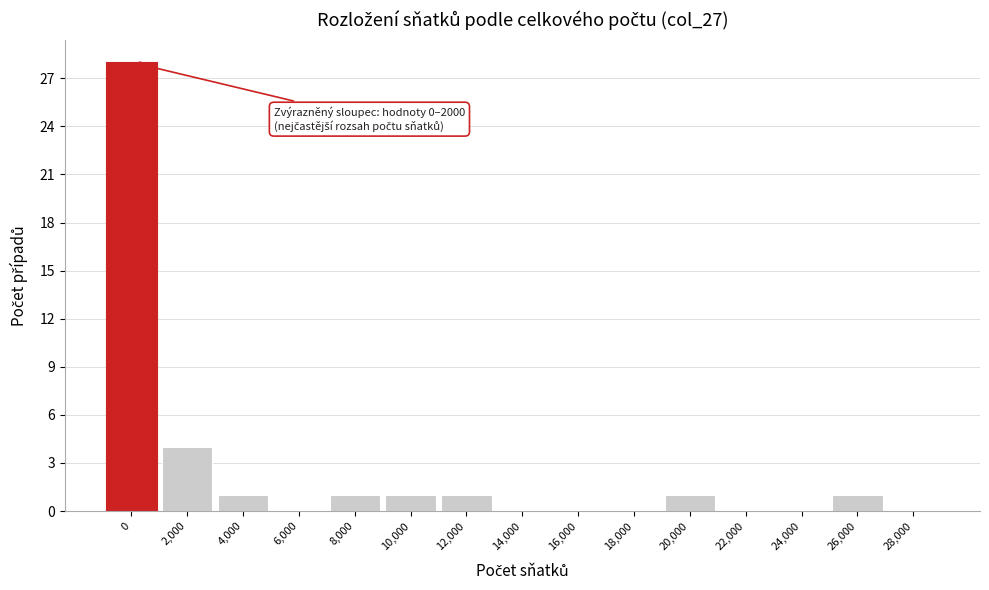

Reading left to right, what are all the values shown in this chart?

0=28	2,000=4	4,000=1	6,000=0	8,000=1	10,000=1	12,000=1	14,000=0	16,000=0	18,000=0	20,000=1	22,000=0	24,000=0	26,000=1	28,000=0